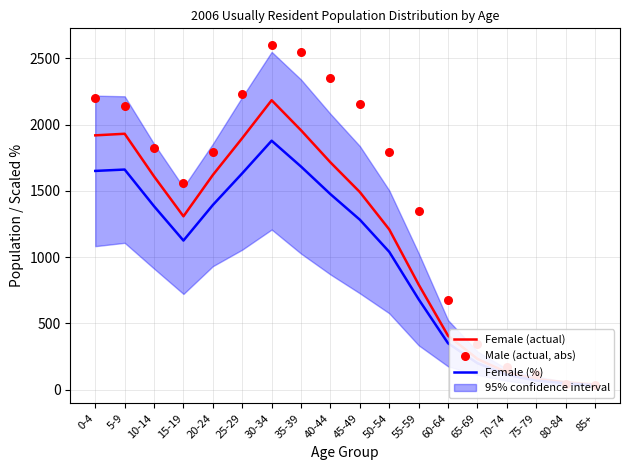

Is the value of Female (actual) at 50-54 greater than the value of Male (actual, abs) at 70-74?

Yes